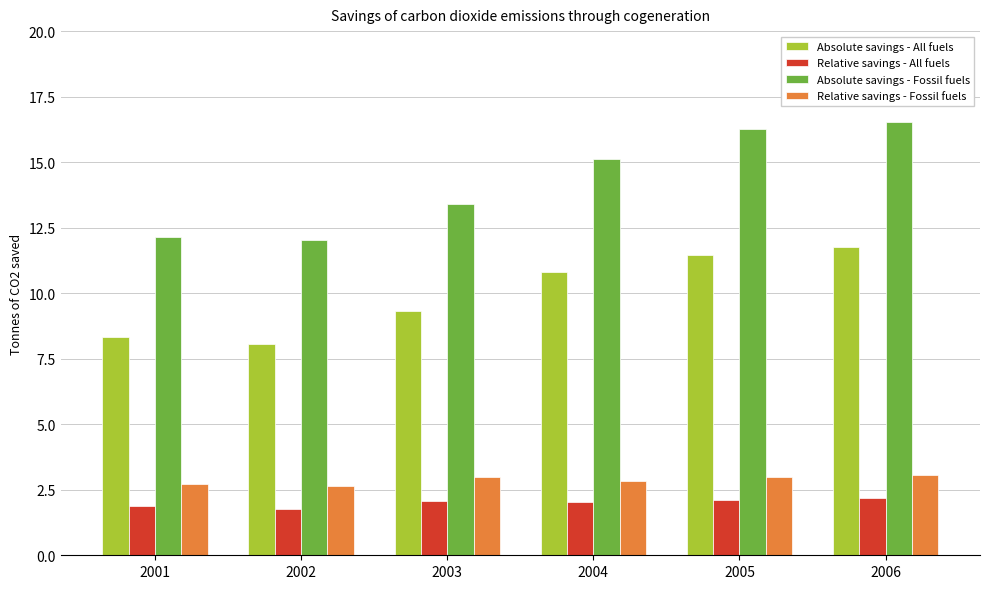

At which category does the chart reach its peak across all series?

2006